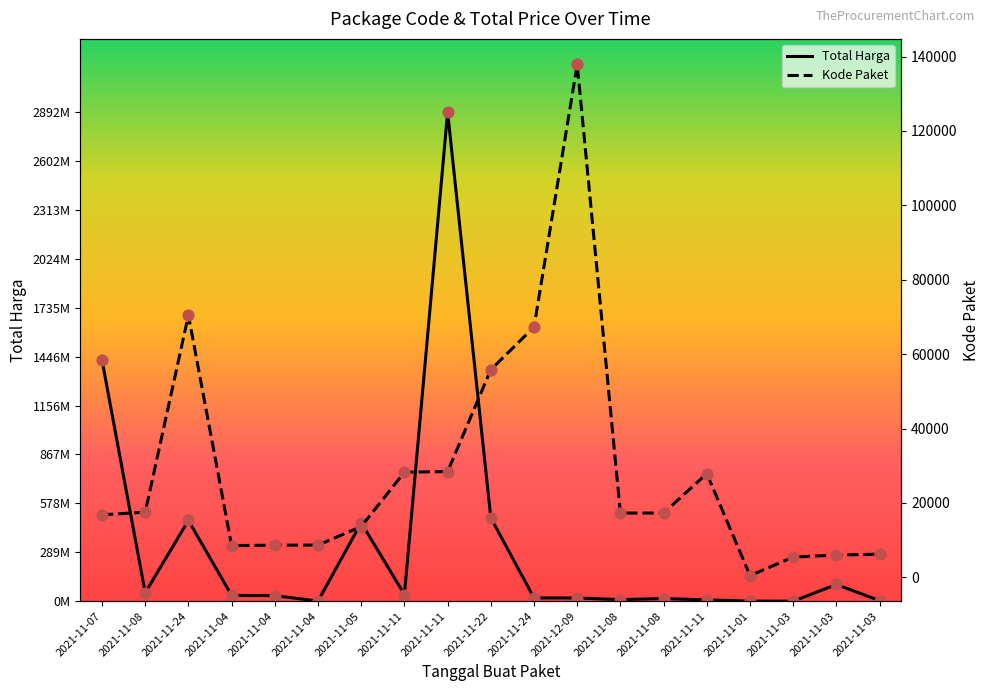

At how many categories does at least one series exceed 2584629189?

1